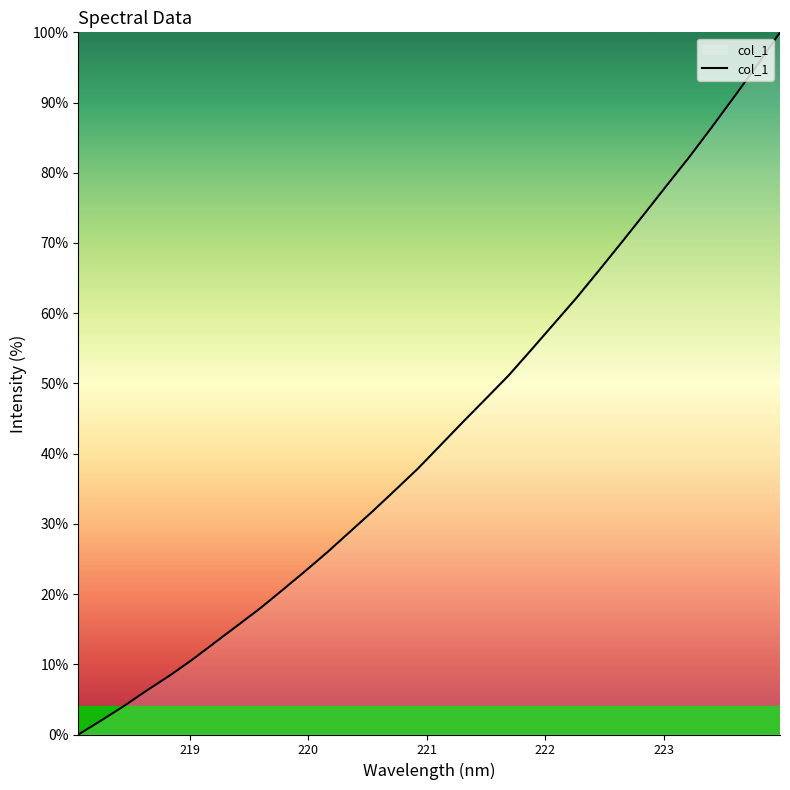

What is the difference between the second highest and second lowest values?

93.4